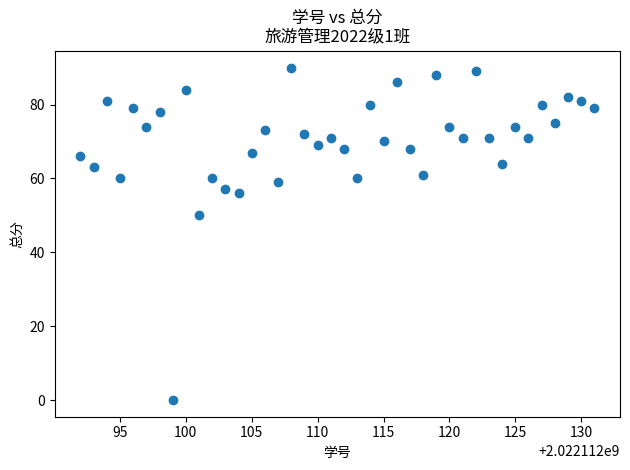

What is the range of X values (max minus min)?

39